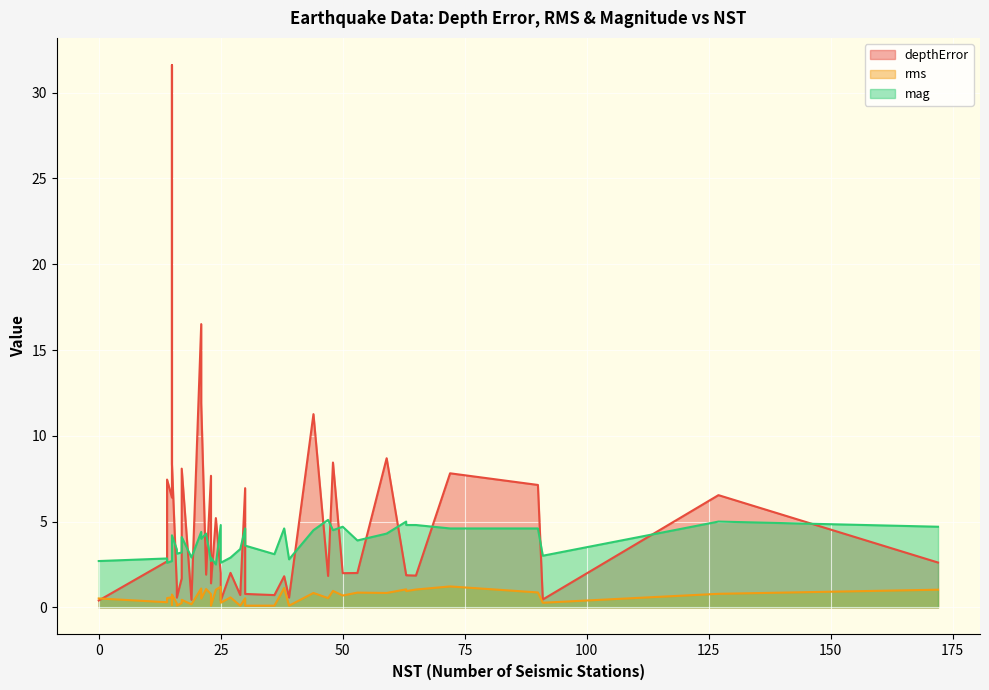

Count the number of categories in the chart.

40